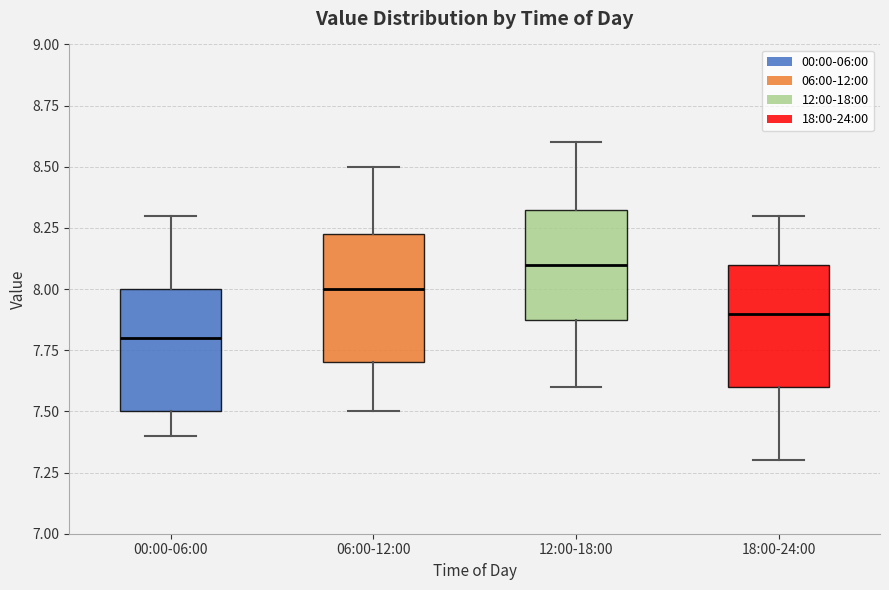

Where is the lower edge of the box for 06:00-12:00 on the y-axis? The values are not printed on the chart, so give them approximately, as read against the axis.

7.70